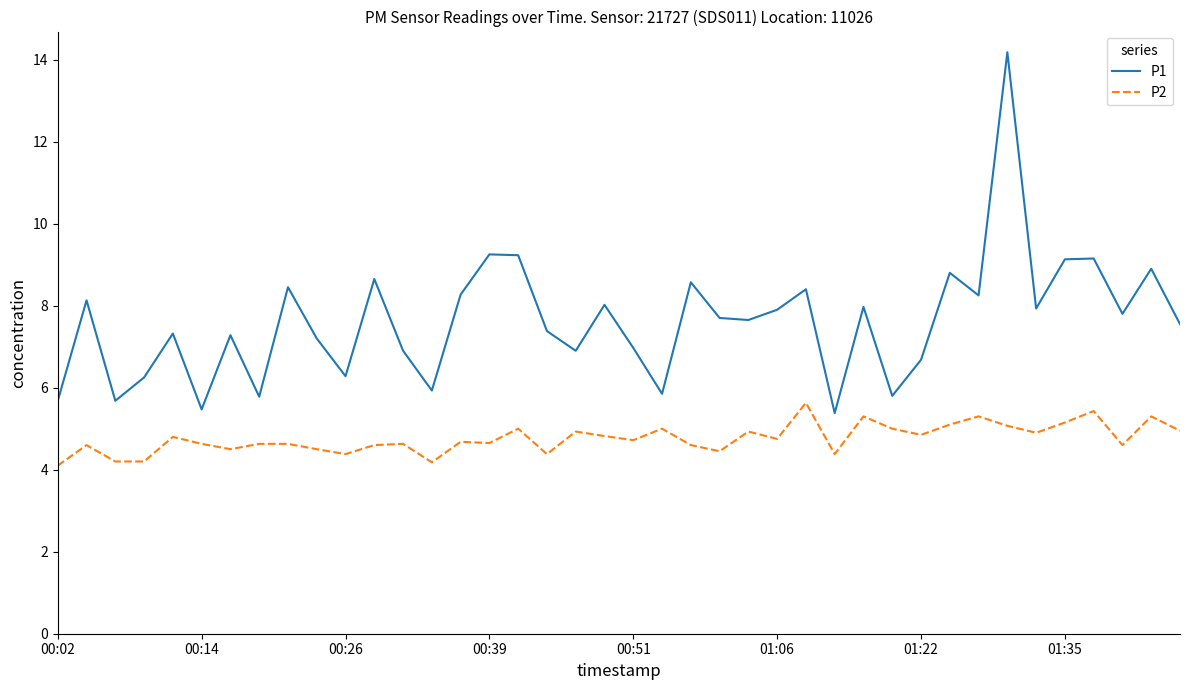

List the series in order of their overall mean, highest first.

P1, P2